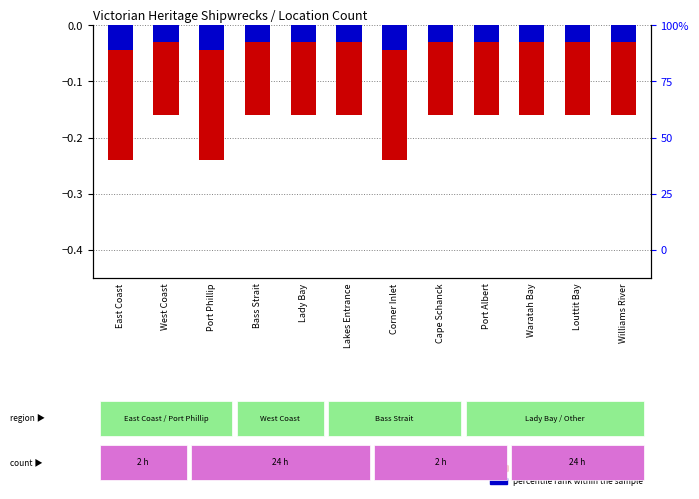

At Lady Bay, list the series in order from largest to smallest.

percentile rank within the sample, log10 ratio